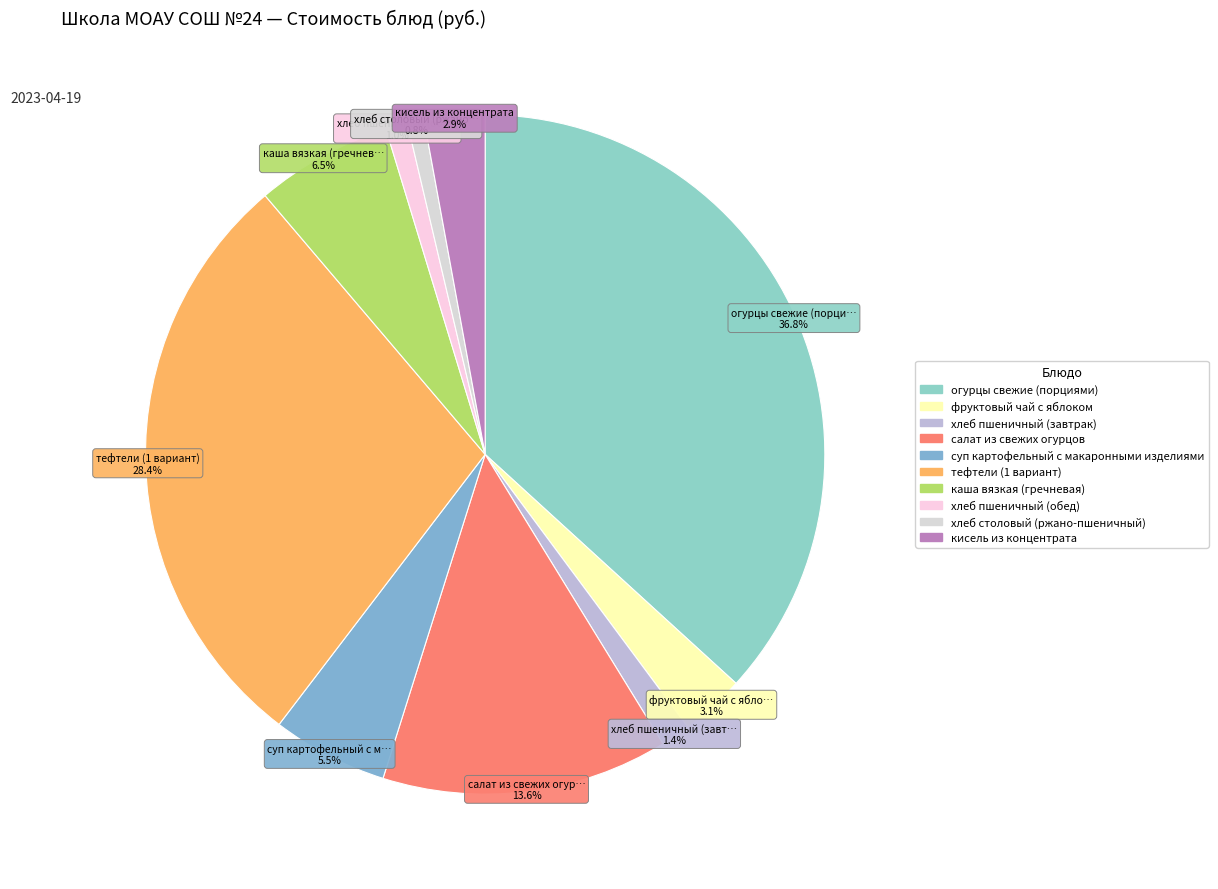

What percentage do хлеб пшеничный (завтрак) and каша вязкая (гречневая) together represent?

7.9%